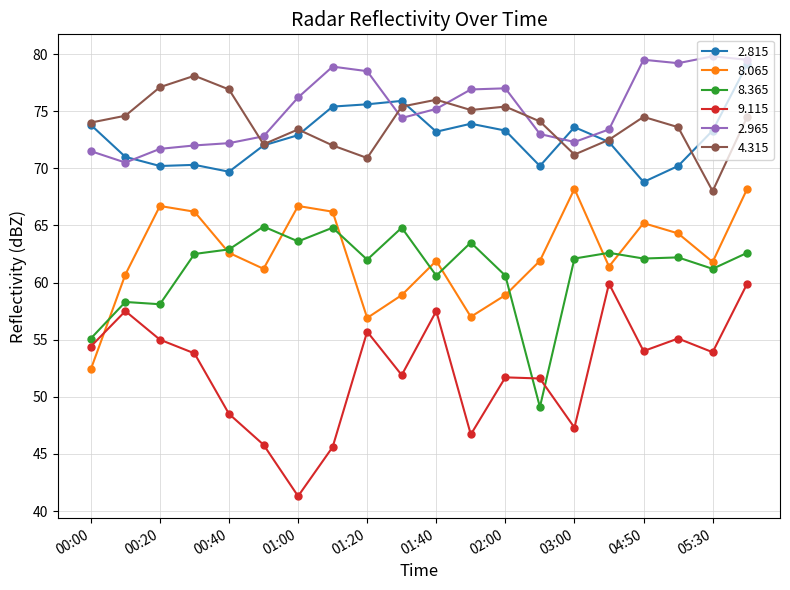

True or false: 2.815 and 8.365 cross at least once.

False